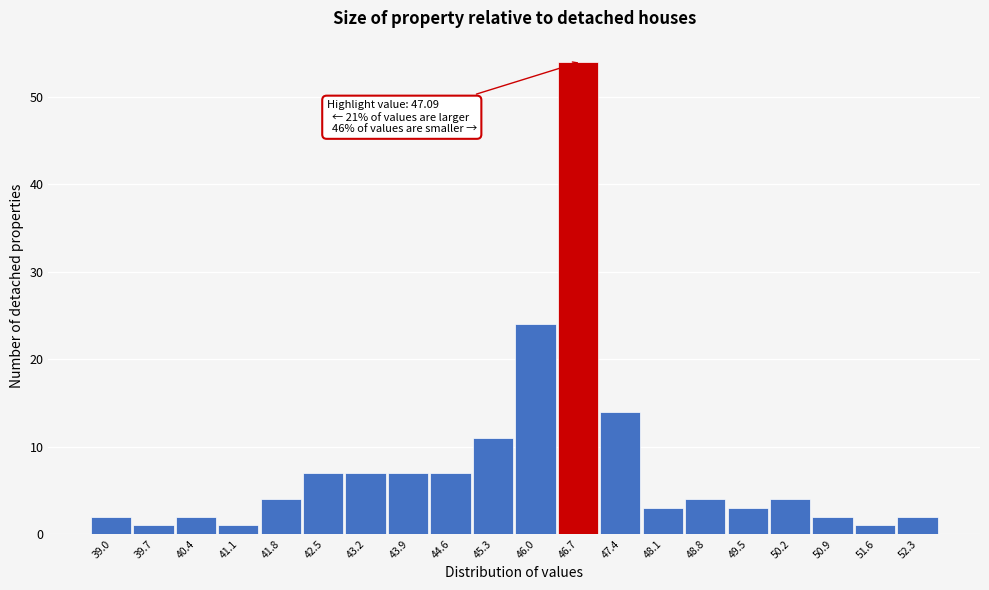

Reading right to left, what are all the values shown in this chart?

52.3=2	51.6=1	50.9=2	50.2=4	49.5=3	48.8=4	48.1=3	47.4=14	46.7=54	46.0=24	45.3=11	44.6=7	43.9=7	43.2=7	42.5=7	41.8=4	41.1=1	40.4=2	39.7=1	39.0=2